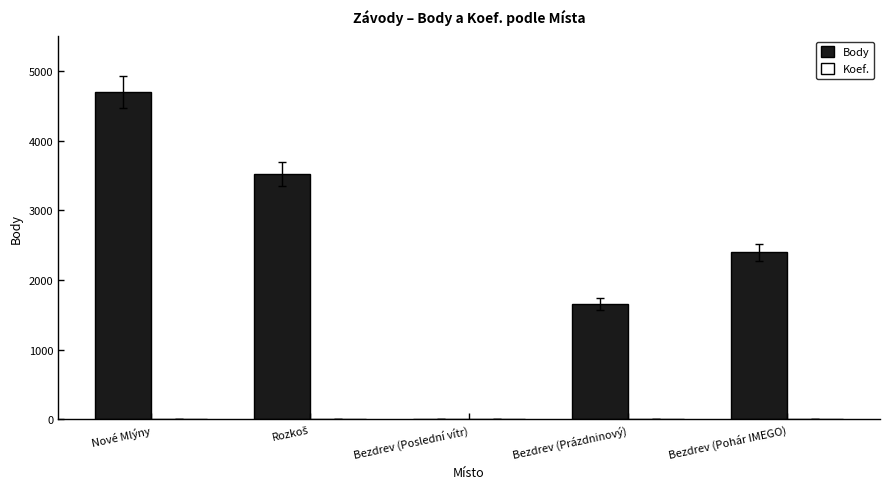

Which category has the highest value across all series?

Nové Mlýny